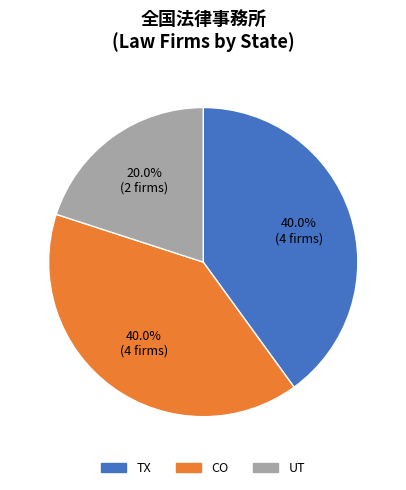

Count the number of slices in the pie.

3